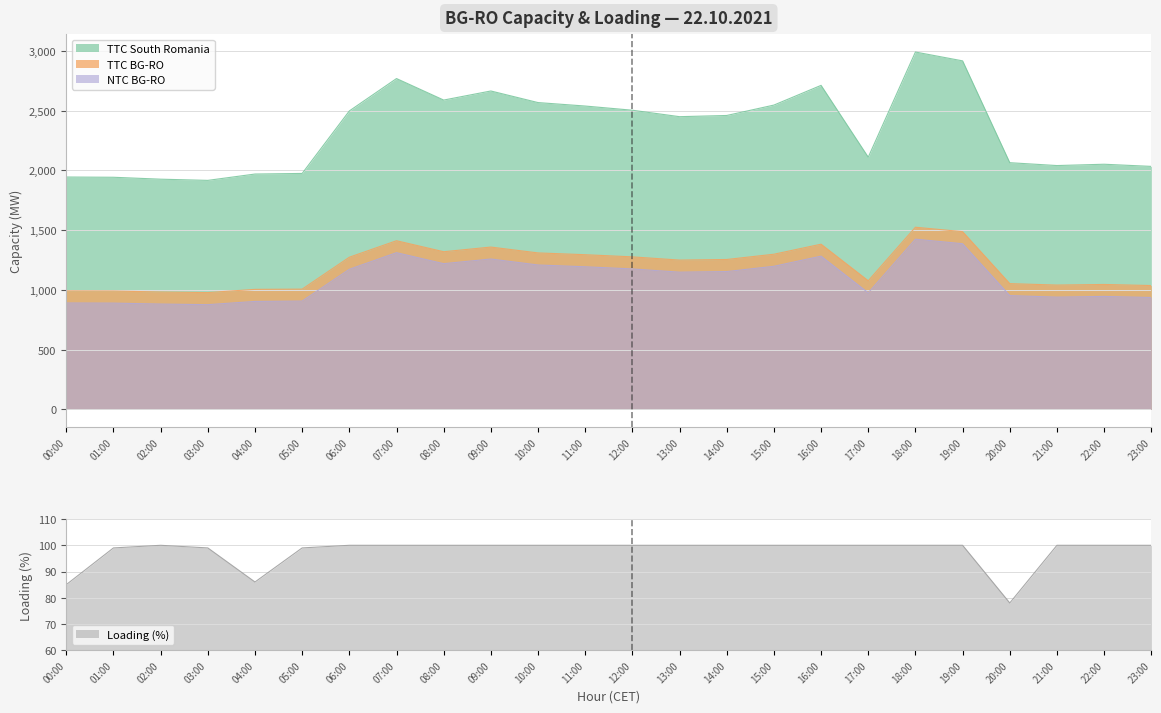

What position from the right is 23:00?

1